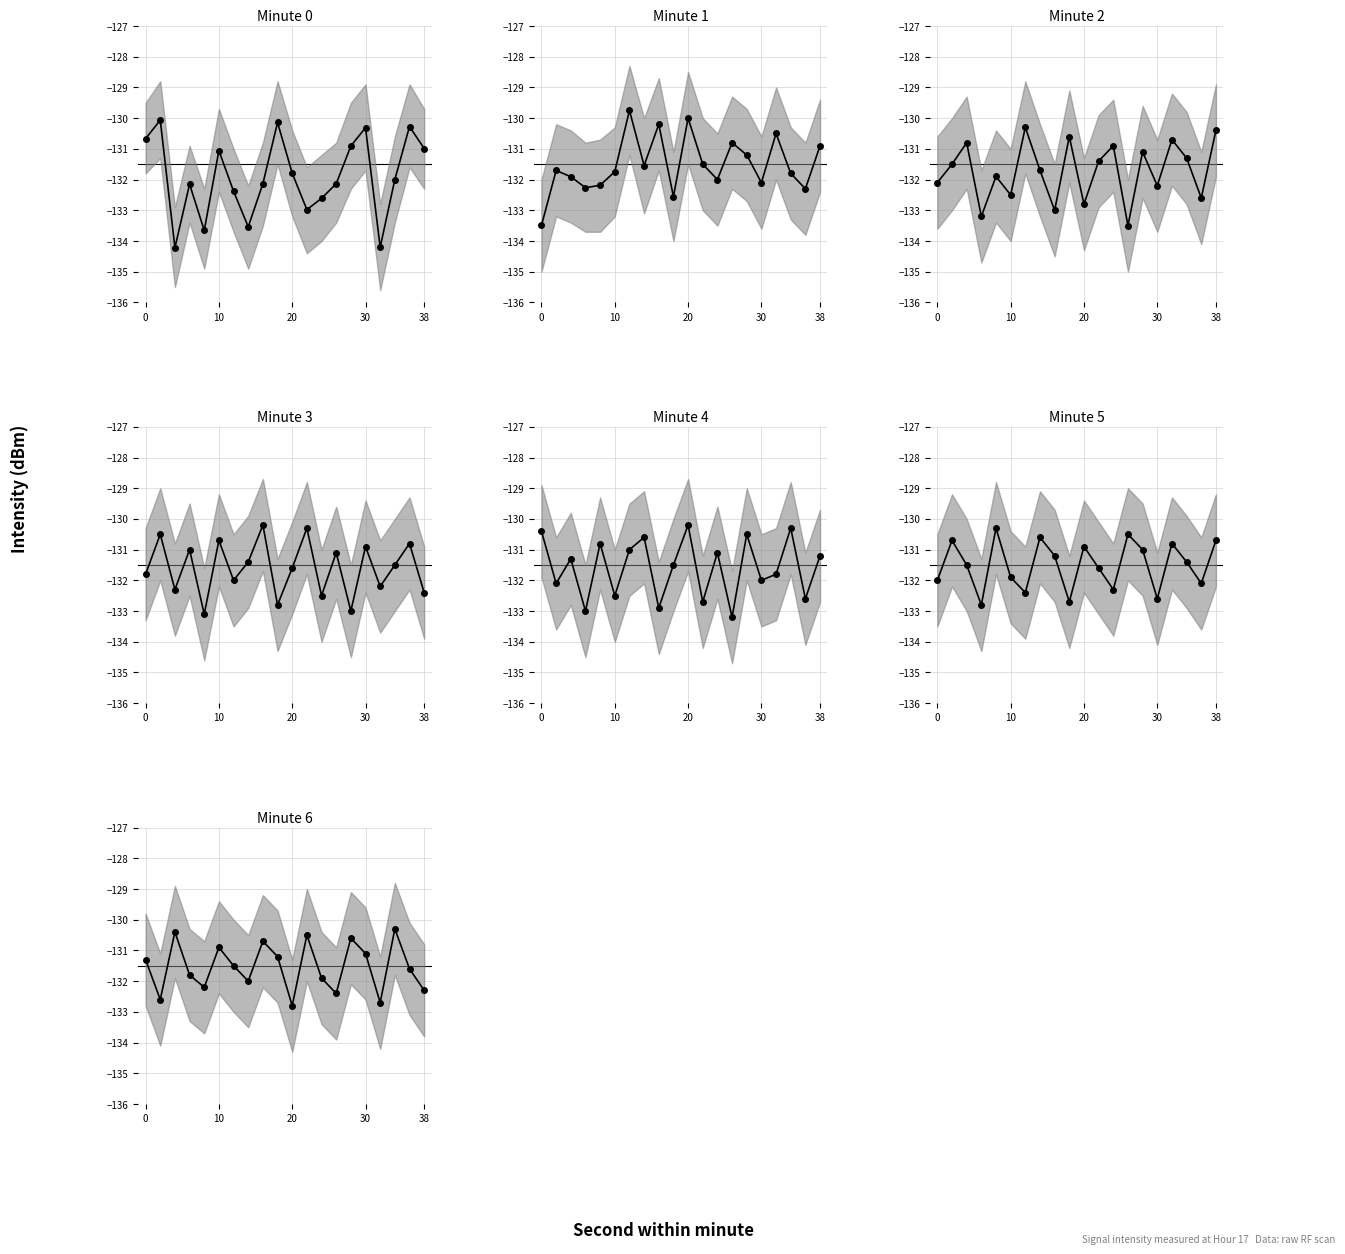

How many values exceed -131?

6